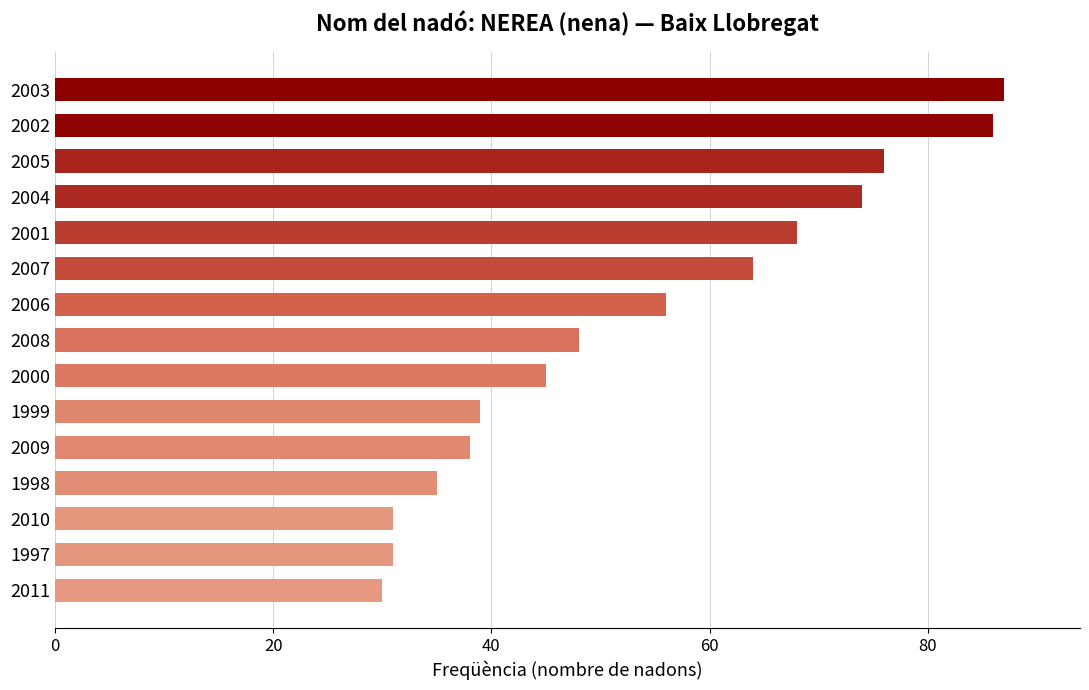

What is the label of the 8th bar from the top?

2008